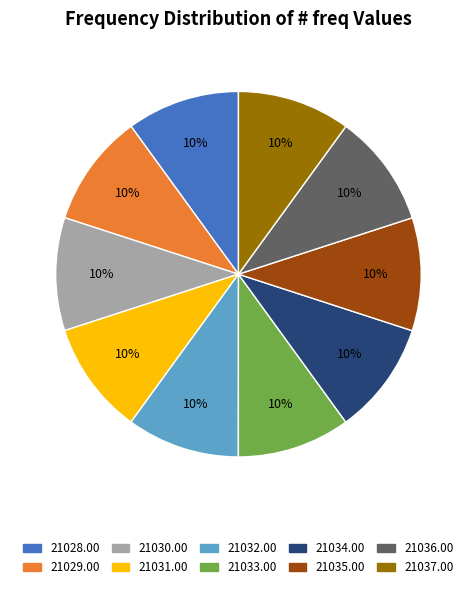

Is there a majority slice in this chart?

No